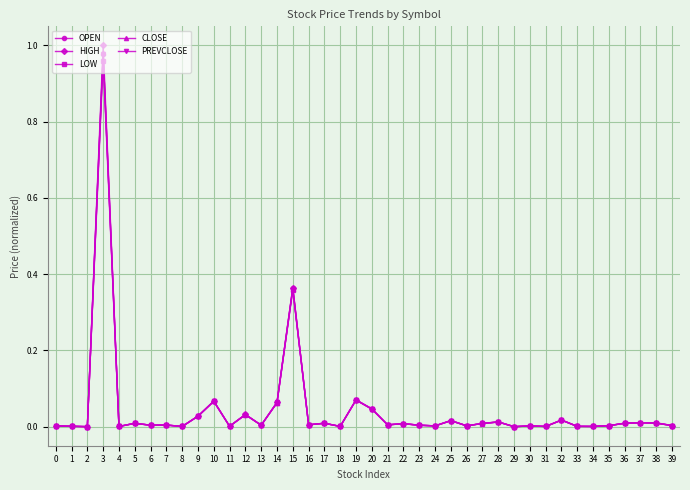

Which category has the highest value in the CLOSE series?

3